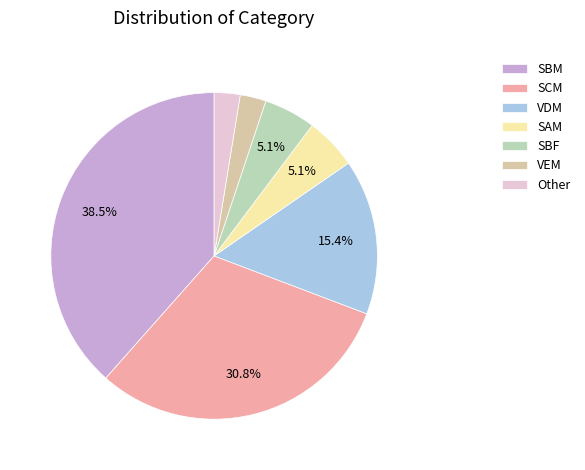

How many segments does this pie chart have?

7